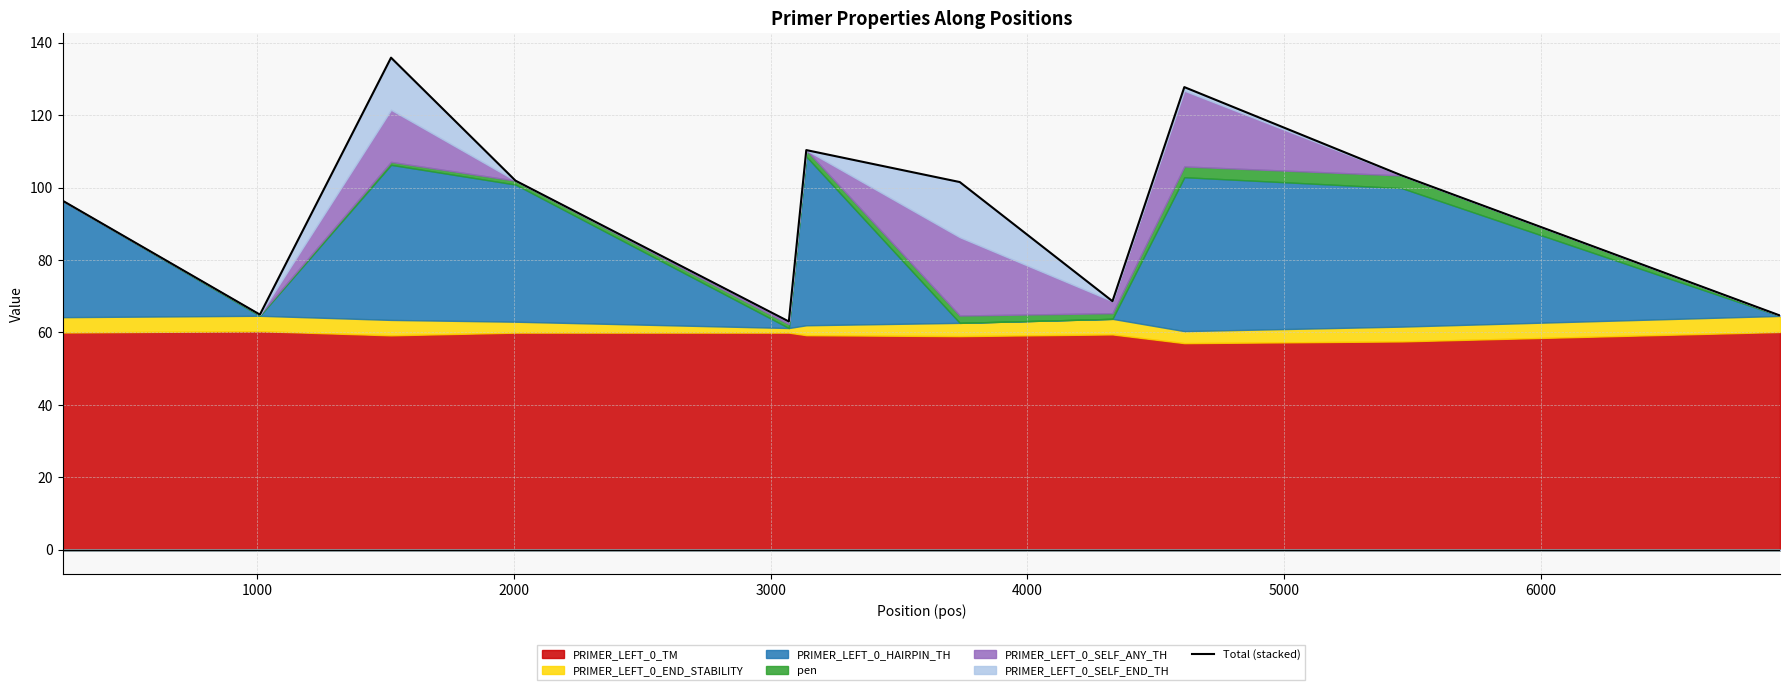

How many data points are above 101?

6